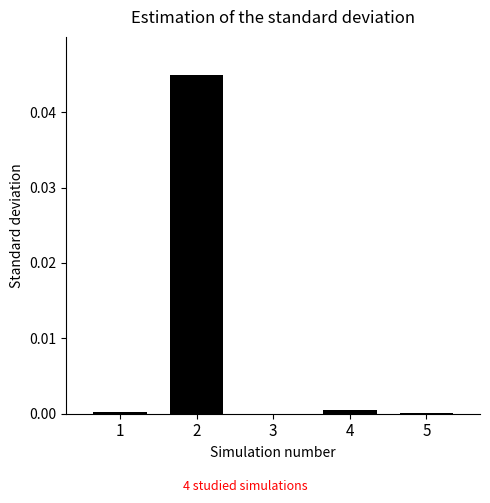

True or false: the data shows 0.0 at 3.

True